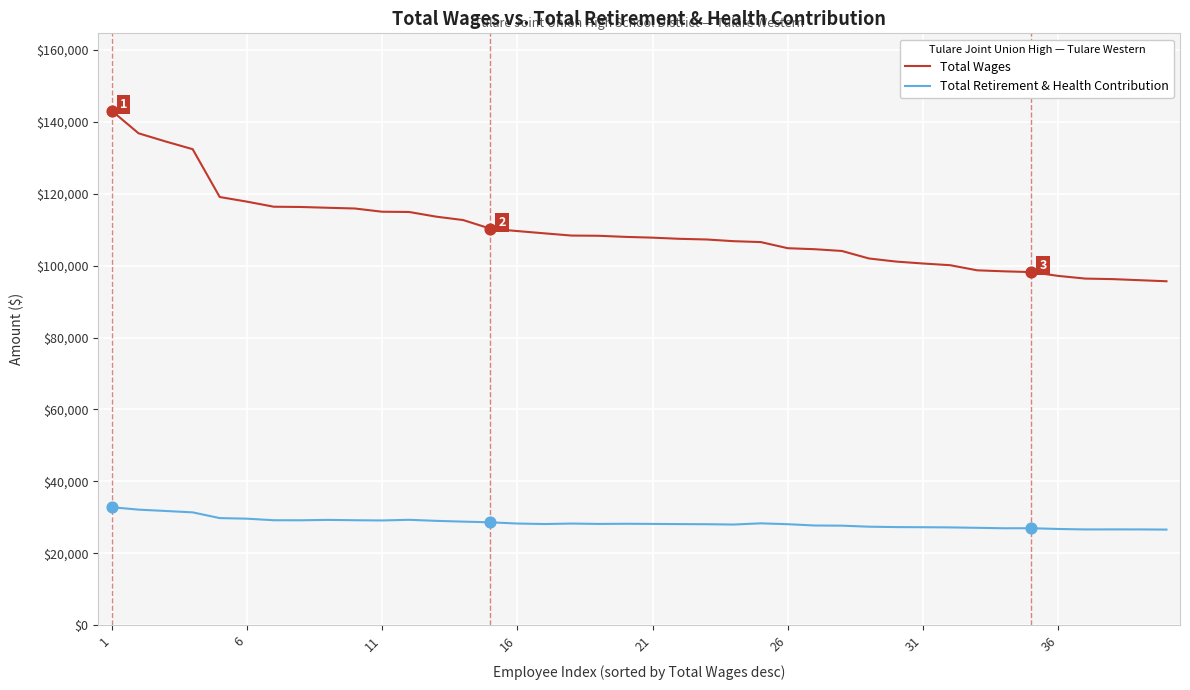

Which series has the largest total across all categories?

Total Wages